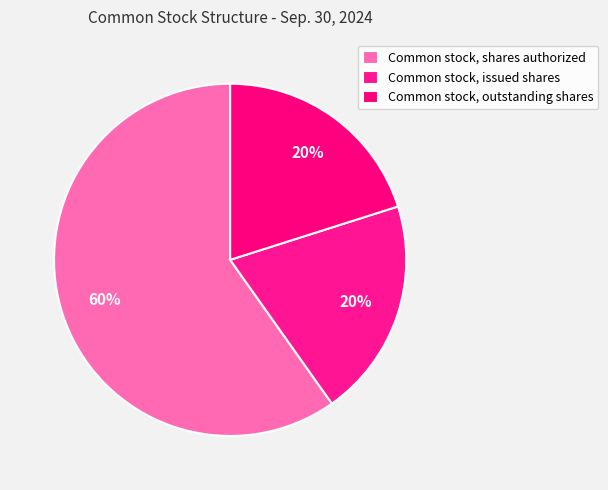

Do Common stock, shares authorized and Common stock, outstanding shares together represent more than half of the pie?

Yes